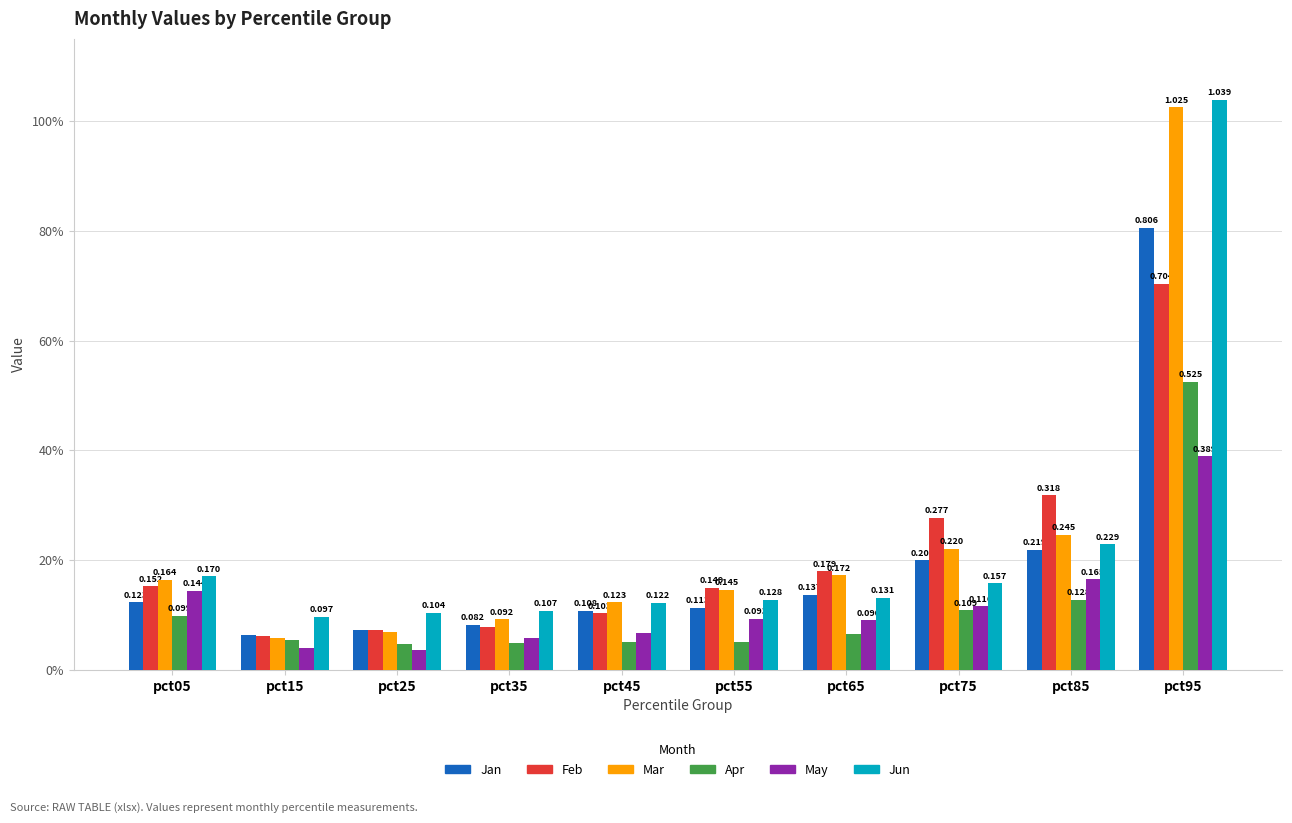

Rank the series at pct05 from highest to lowest value.

Jun, Mar, Feb, May, Jan, Apr